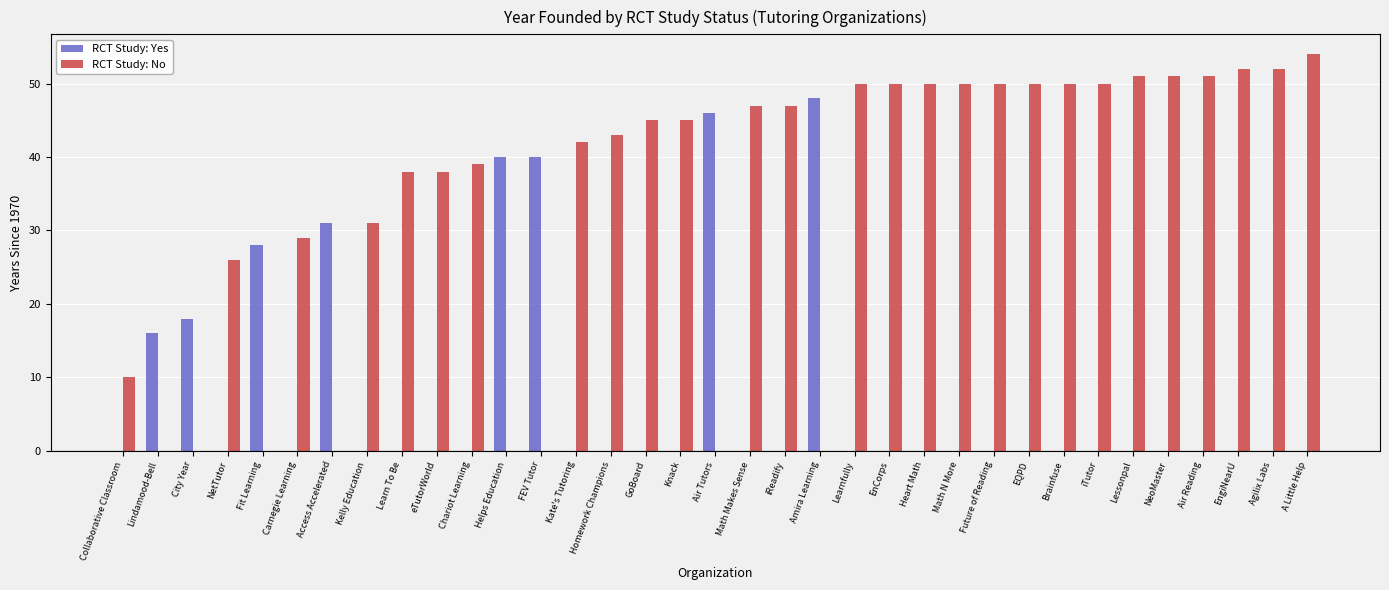

At which label does RCT Study: Yes reach its peak?

Amira Learning